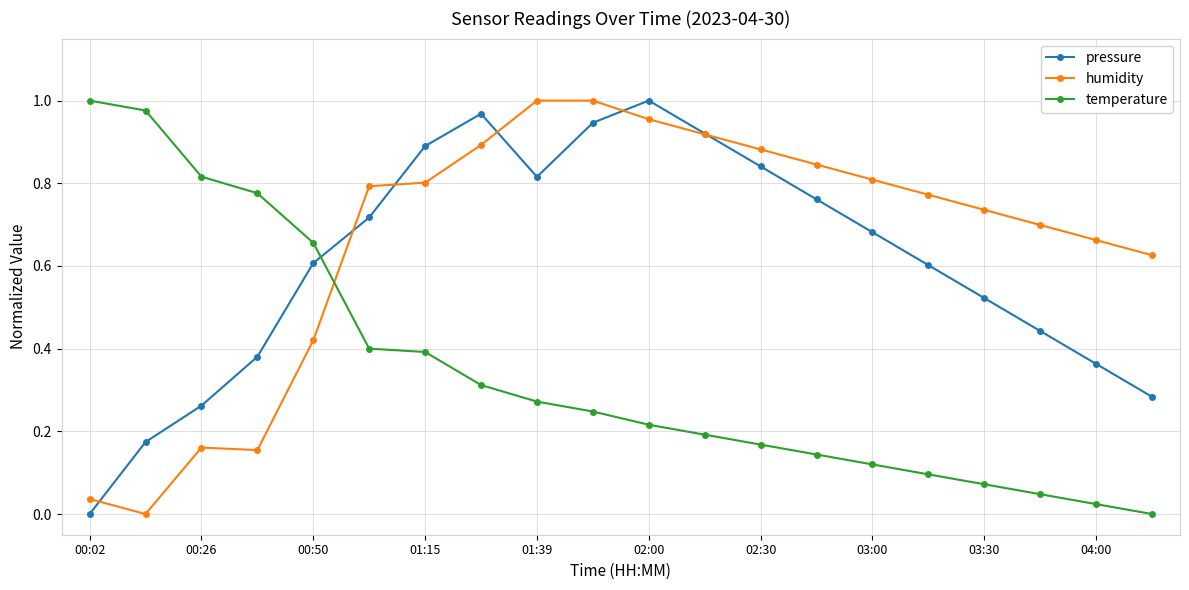

In pressure, how many points are lower than both neighbors (excluding endpoints)?

1